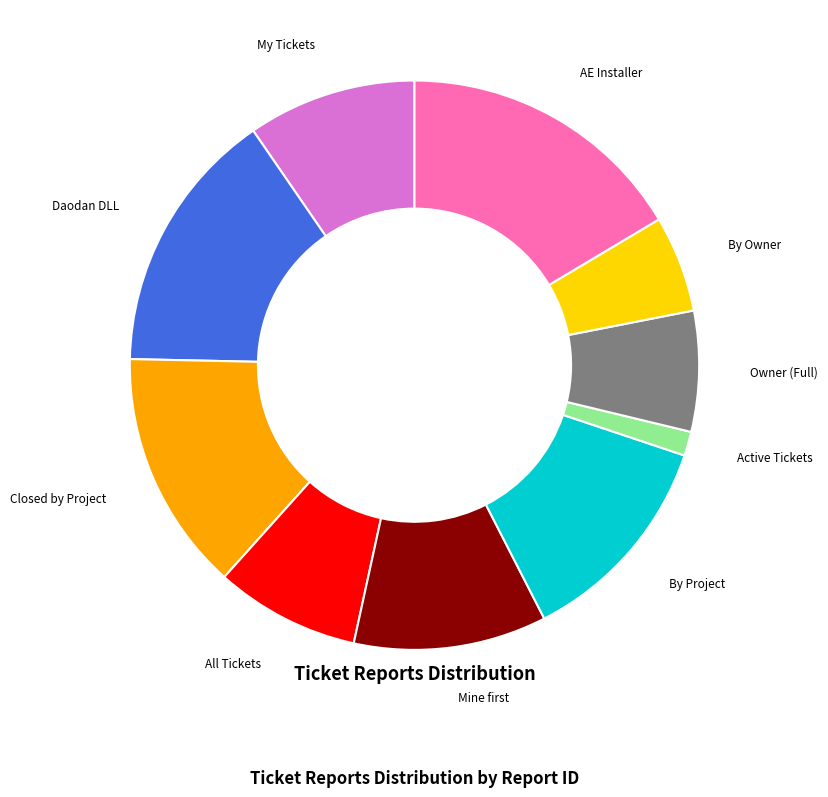

Is it true that By Project is 1% of the pie?

False